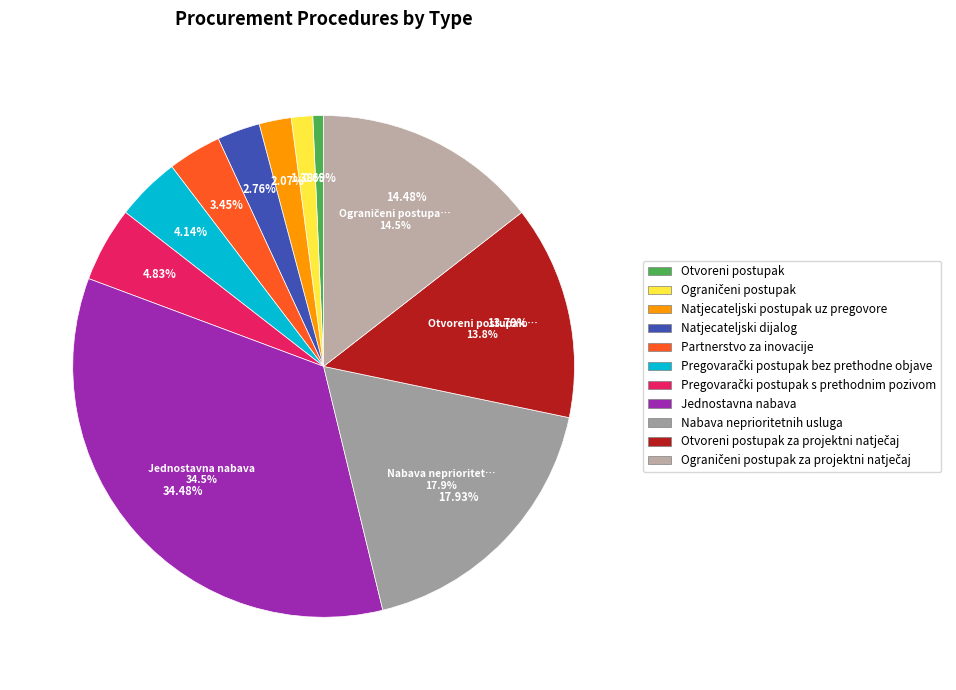

Combined, what portion of the pie is Jednostavna nabava and Otvoreni postupak?

35.2%